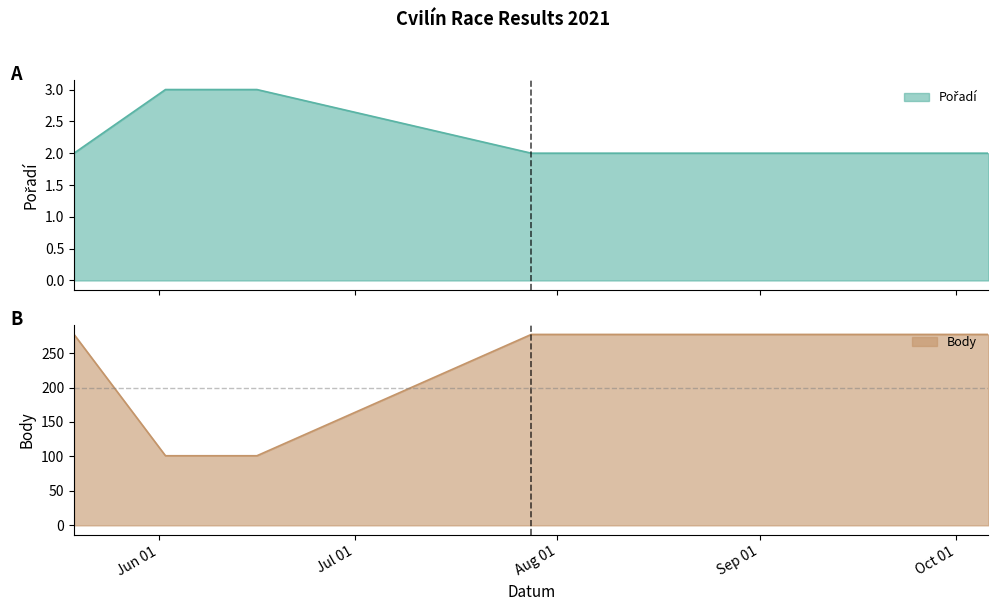

What is the difference between the highest and lowest values at 2021-06-16?

98